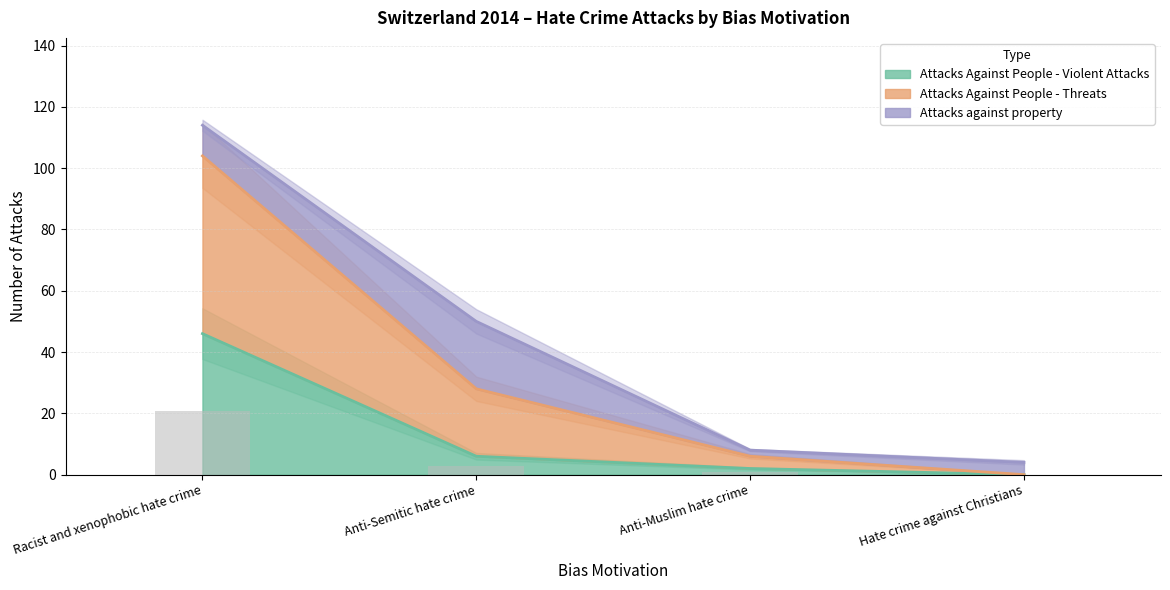

True or false: Attacks Against People - Violent Attacks has more than 2 points higher than both neighbors.

False